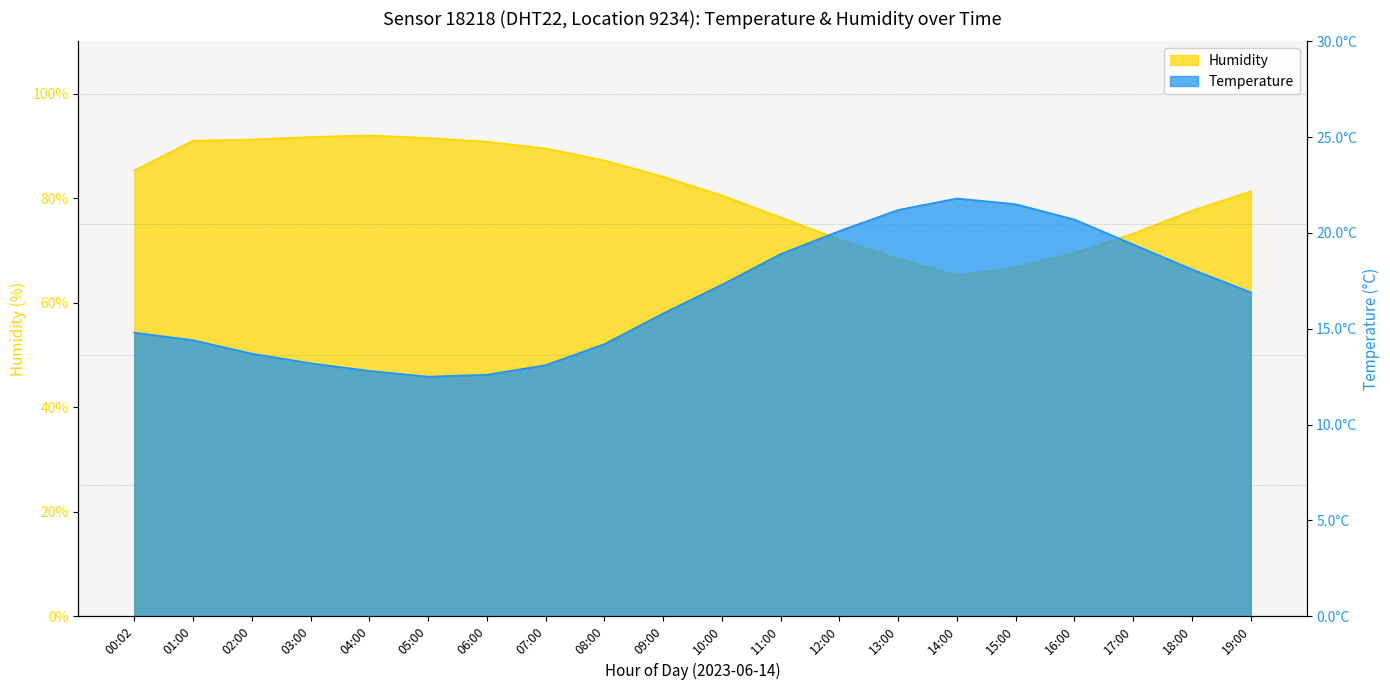

Rank the categories by Temperature value from highest to lowest.

14:00, 15:00, 13:00, 16:00, 12:00, 17:00, 11:00, 18:00, 10:00, 19:00, 09:00, 00:02, 01:00, 08:00, 02:00, 03:00, 07:00, 04:00, 06:00, 05:00